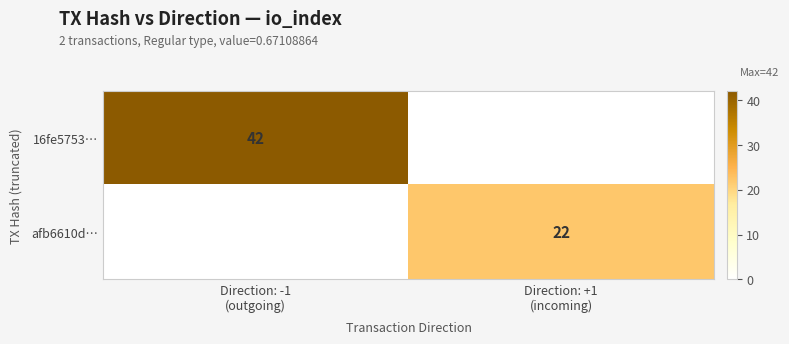

List the series in order of their peak value, lowest first.

afb6610d…, 16fe5753…